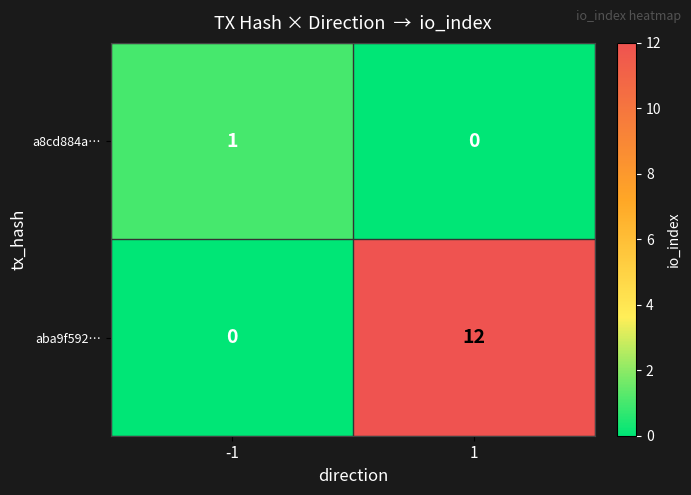

How many categories are shown in the chart?

2